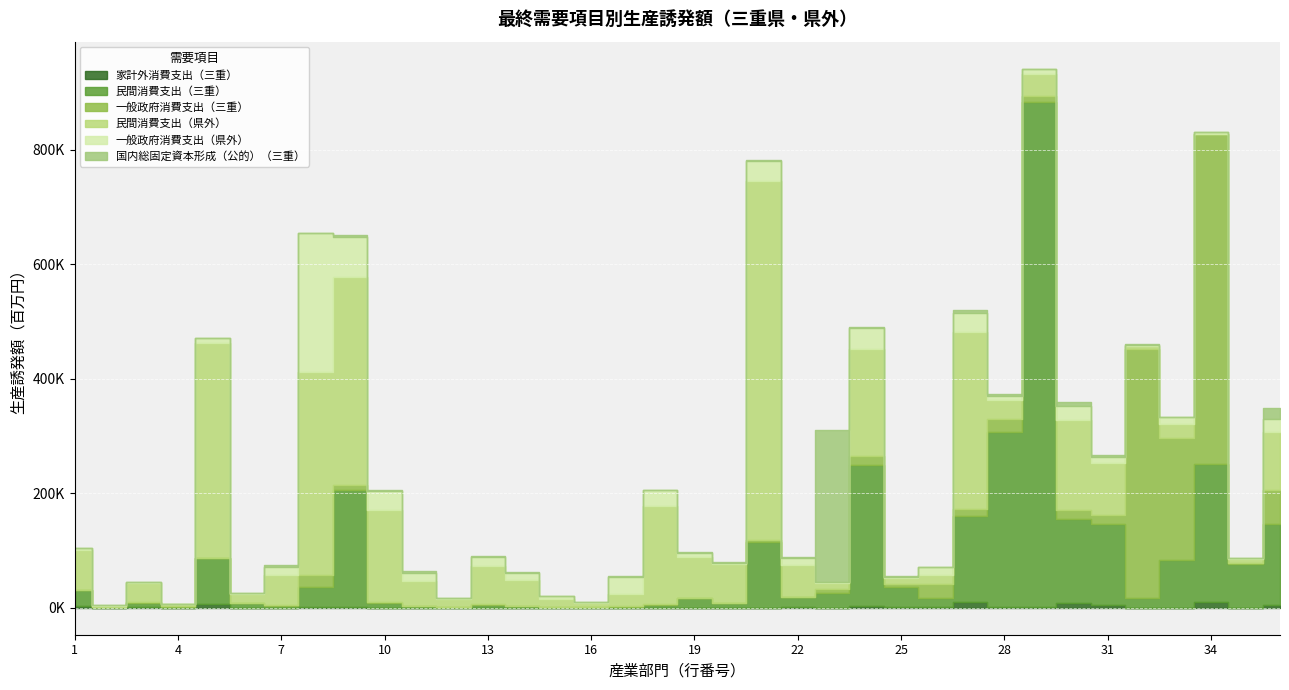

What is the difference between the second highest and second lowest values in the 一般政府消費支出（三重） series?

434644.6